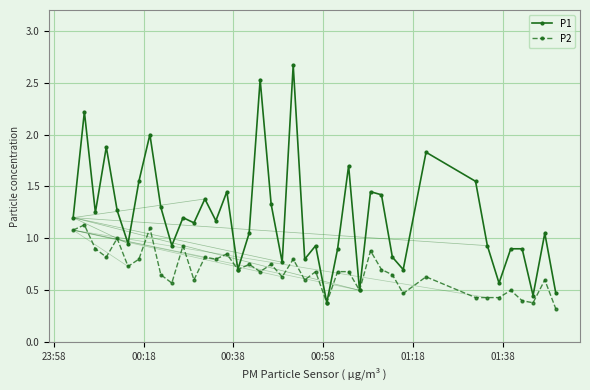

Rank the series by their average value, from lowest to highest.

P2, P1